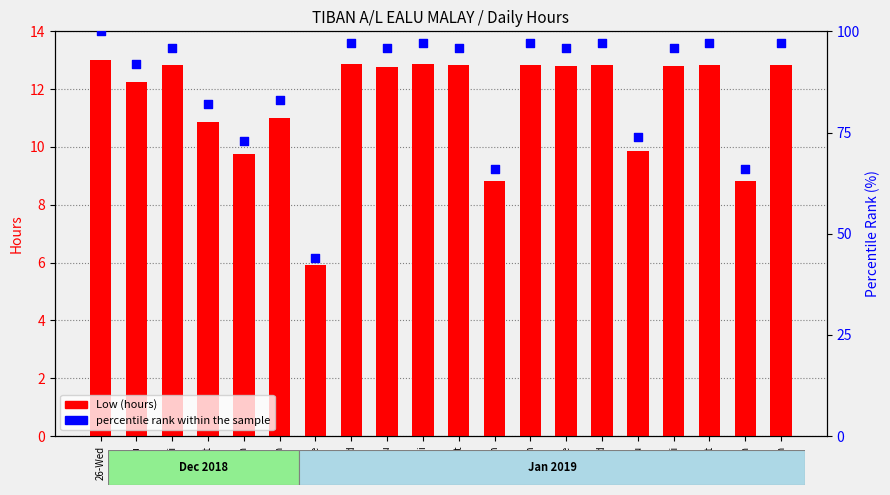

At which category is the sum across all series the highest?

26-Wed